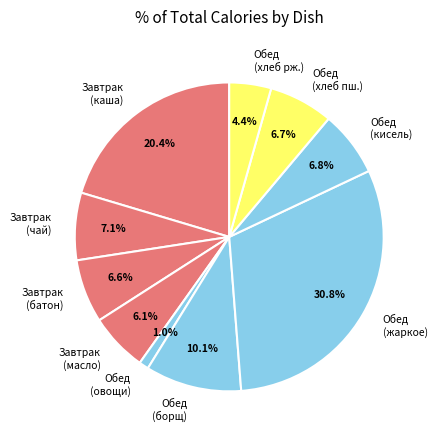

What percentage do Завтрак (чай) and Обед (овощи) together represent?

8.1%